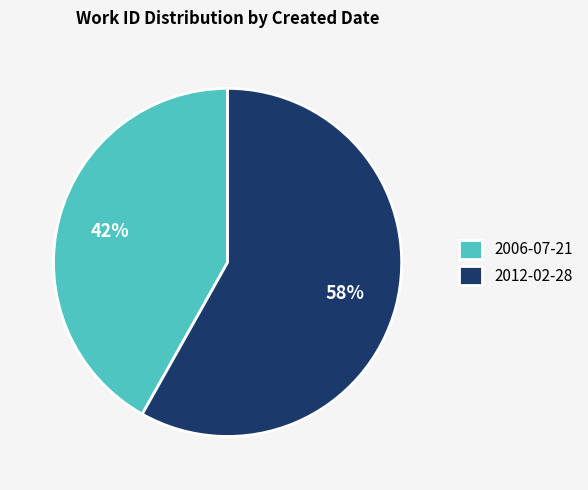

The 2012-02-28 slice represents 58% of the pie. True or false?

True